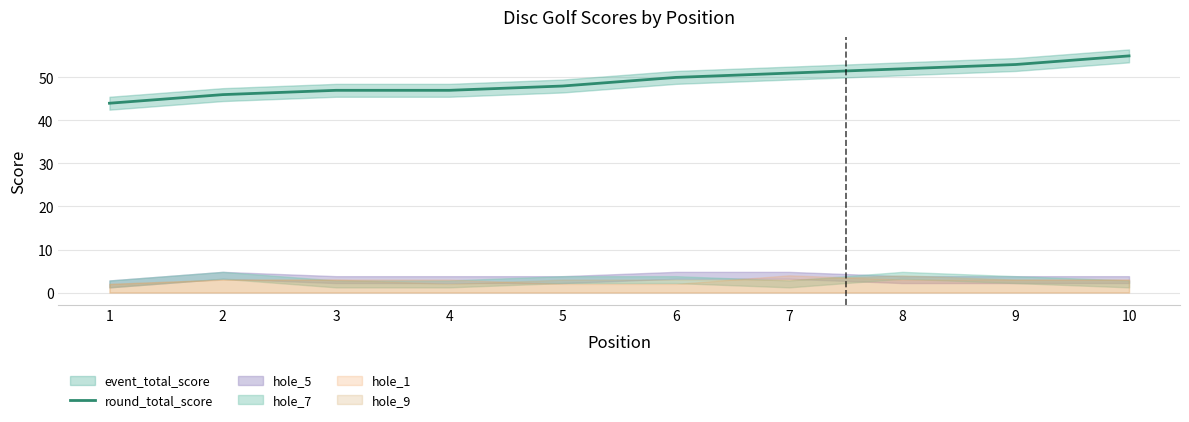

List the labels in order of value, smallest first.

1, 2, 3, 4, 5, 6, 7, 8, 9, 10